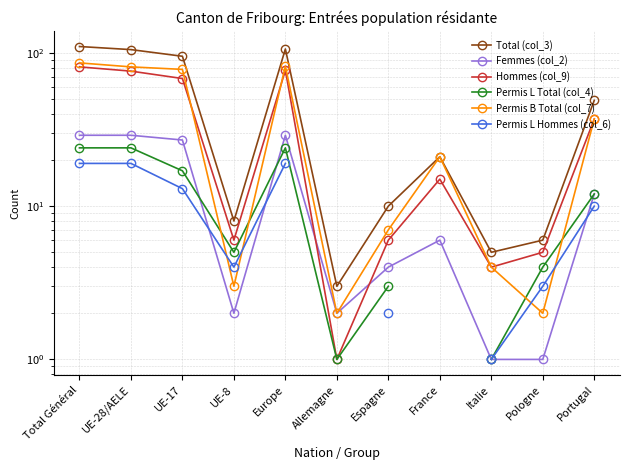

Count the number of categories in the chart.

11